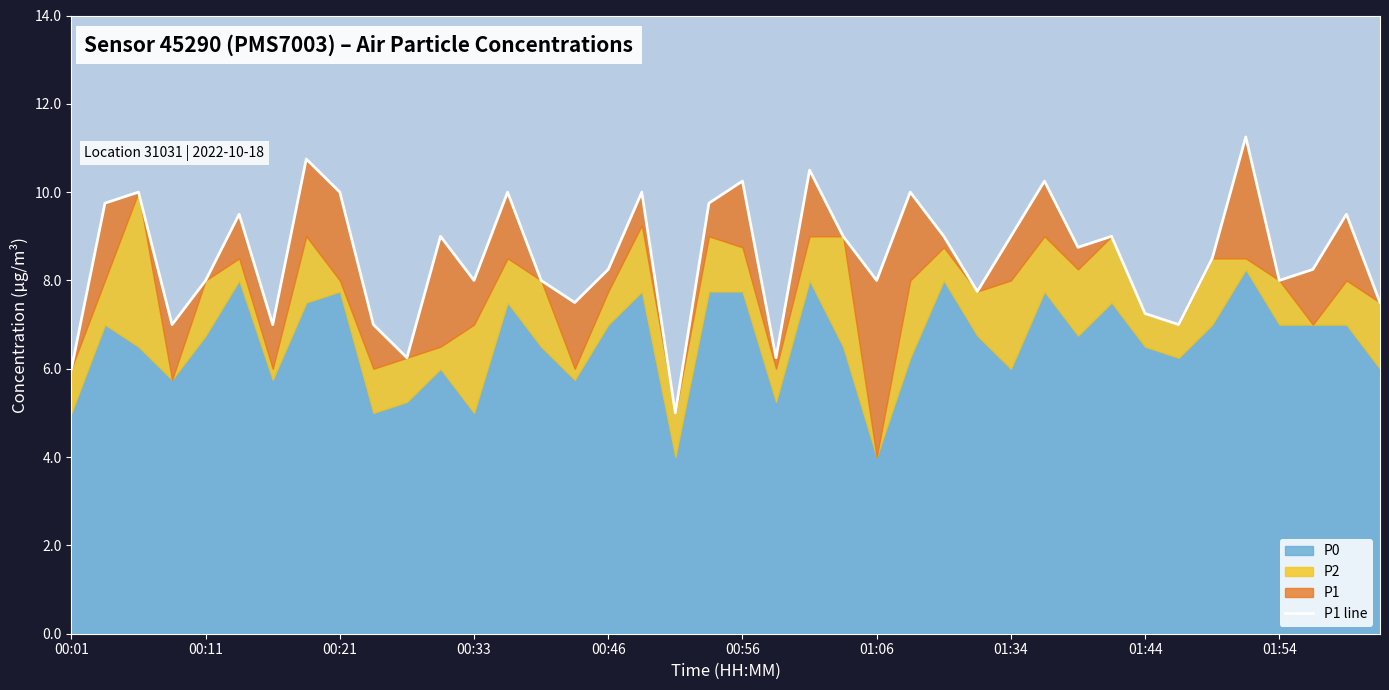

What is the difference between the second highest and second lowest values?

4.8